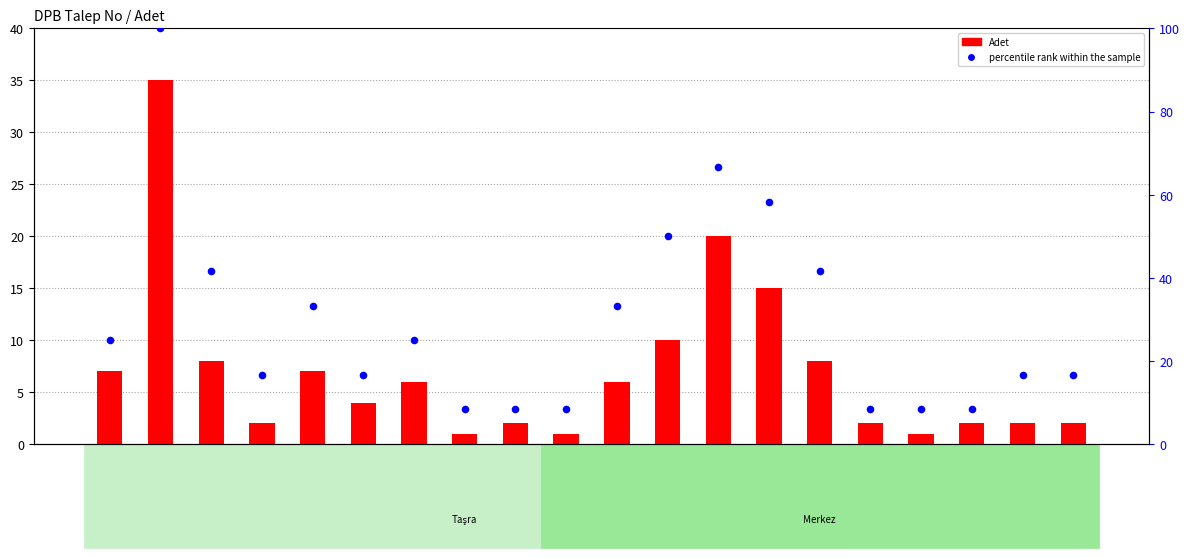

Which series has the largest Y range (max minus min)?

percentile rank within the sample